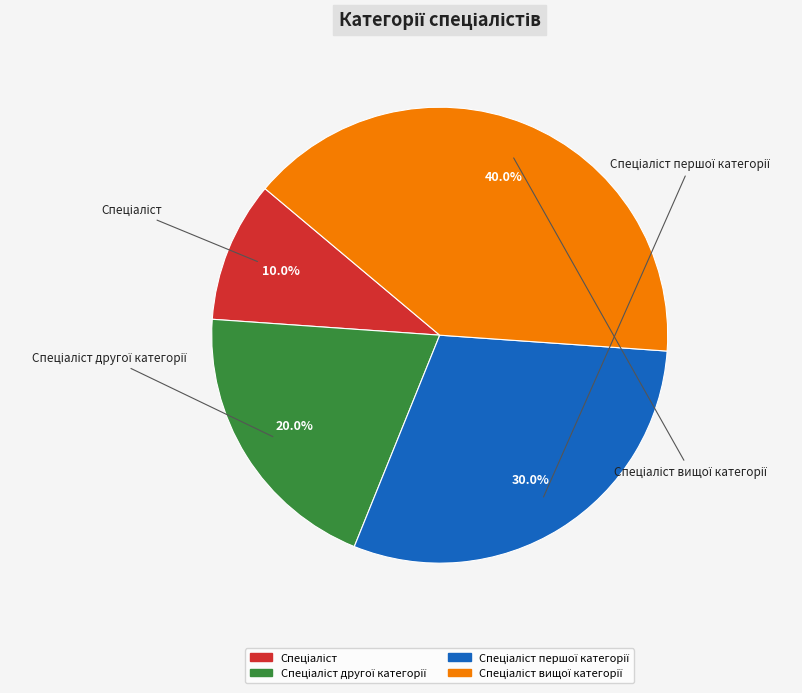

Which slice is the smallest?

Спеціаліст